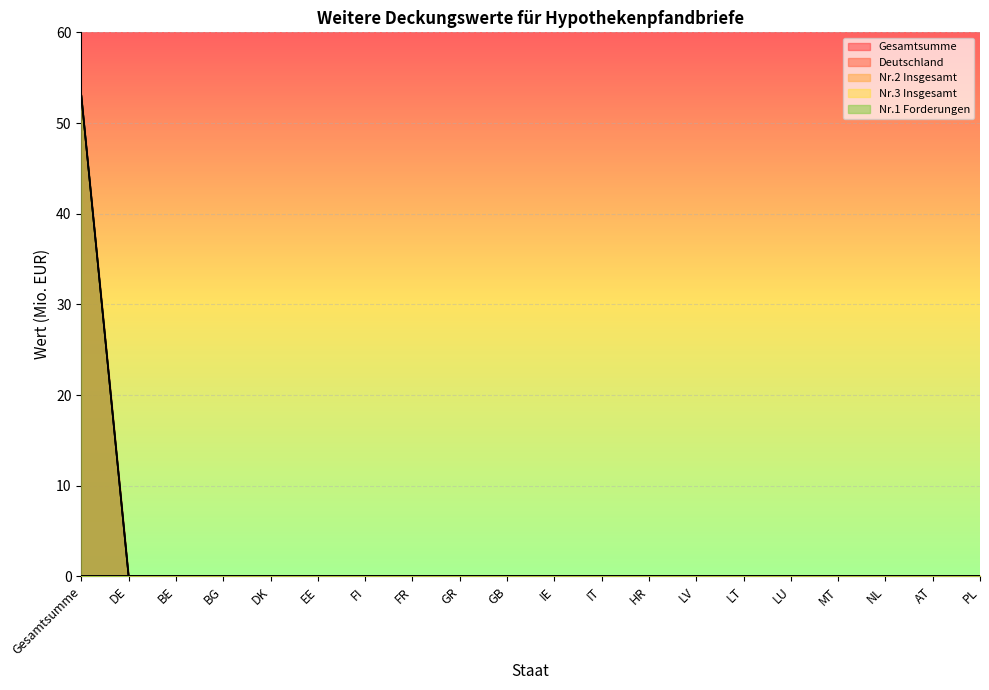

True or false: Deutschland and Nr.1 Forderungen cross at least once.

False